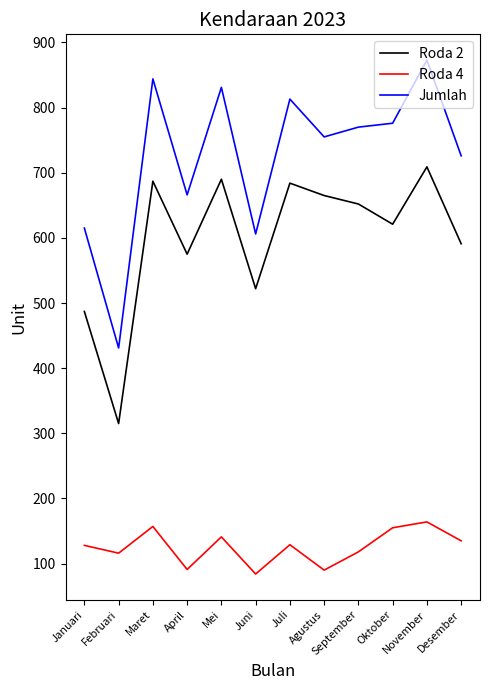

Where does the Roda 2 series first go above 652?

Maret